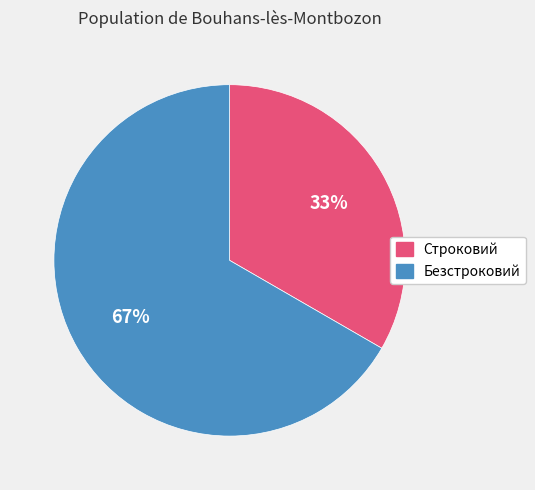

What is the ratio of the value at Строковий to the value at Безстроковий?

0.5